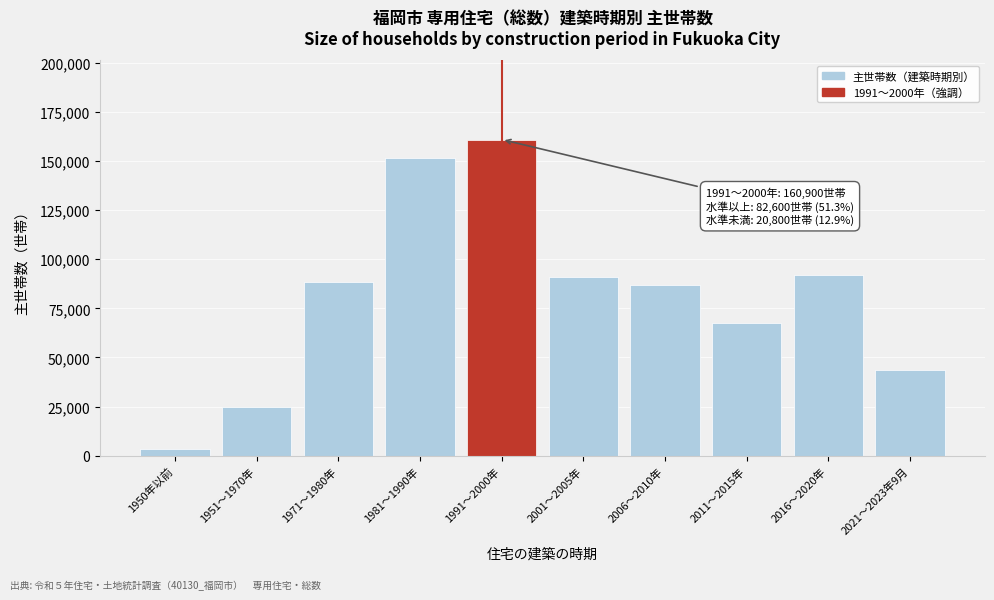

Reading right to left, transcribe all the data shown in this chart.

2021～2023年9月=43500	2016～2020年=92200	2011～2015年=67500	2006～2010年=86700	2001～2005年=91100	1991～2000年=160900	1981～1990年=151700	1971～1980年=88200	1951～1970年=24800	1950年以前=3400